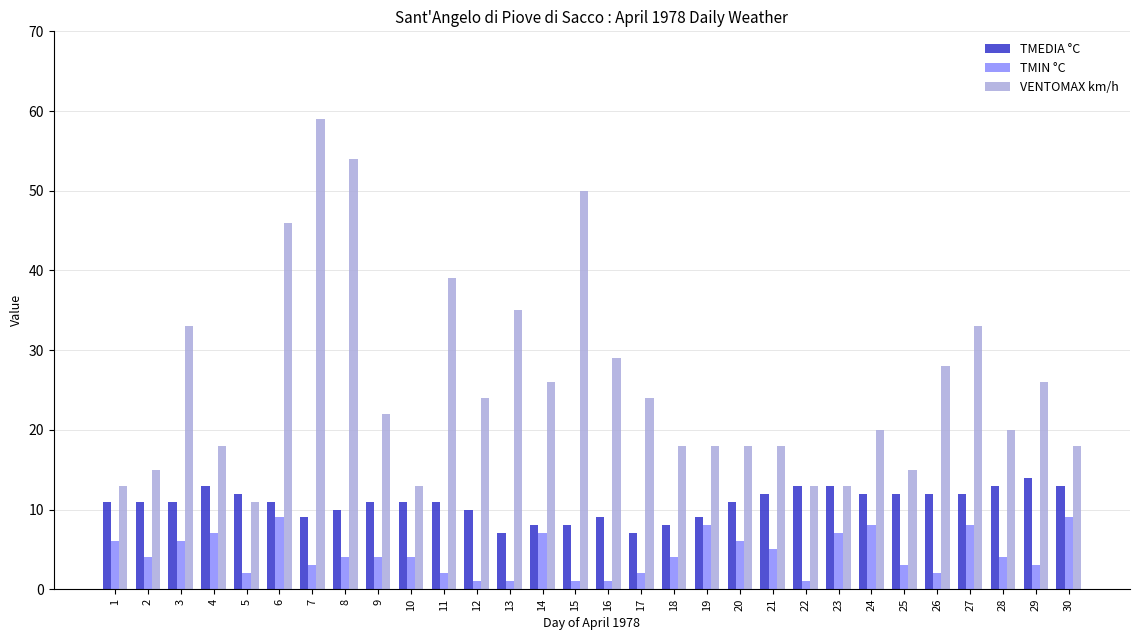

What are all the series names shown in the legend?

TMEDIA °C, TMIN °C, VENTOMAX km/h